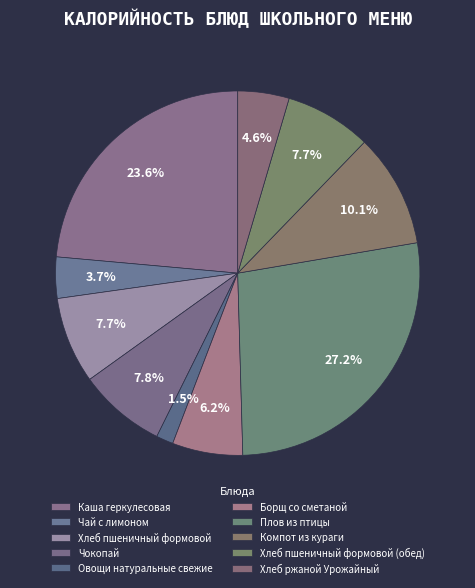

What is the largest slice in the pie chart?

Плов из птицы